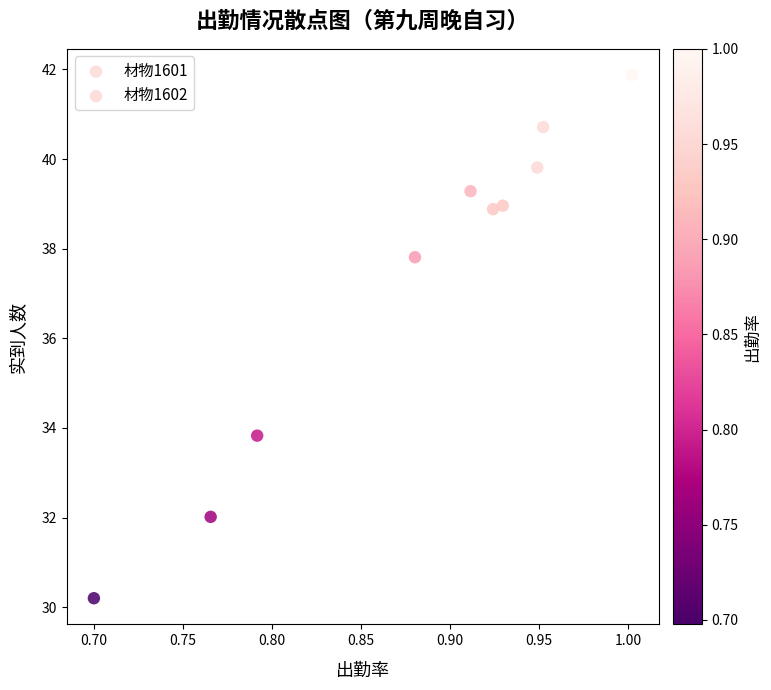

Which series reaches the maximum Y coordinate?

材物1602